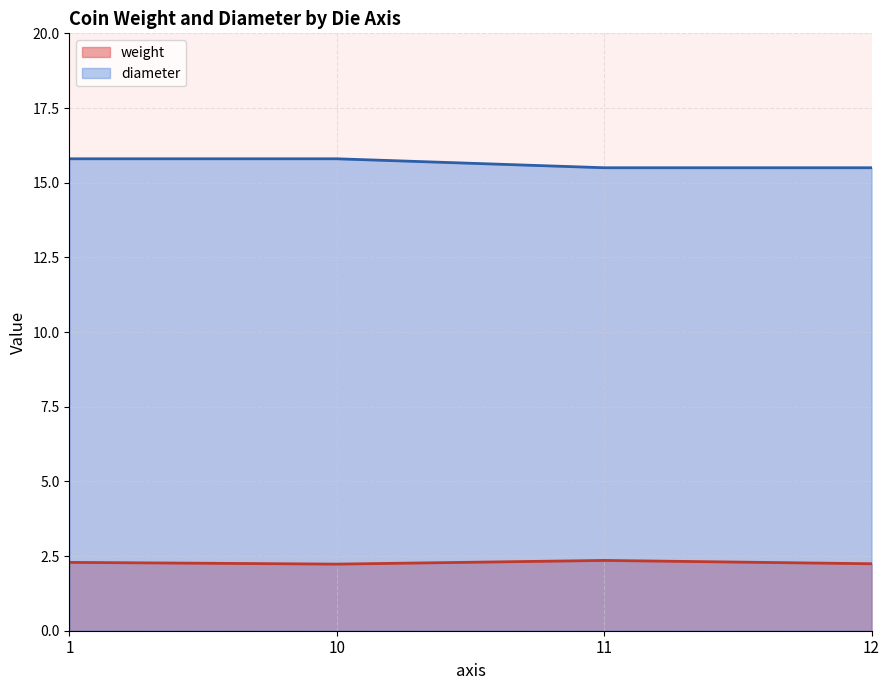

What is the average value of the weight series?

2.3